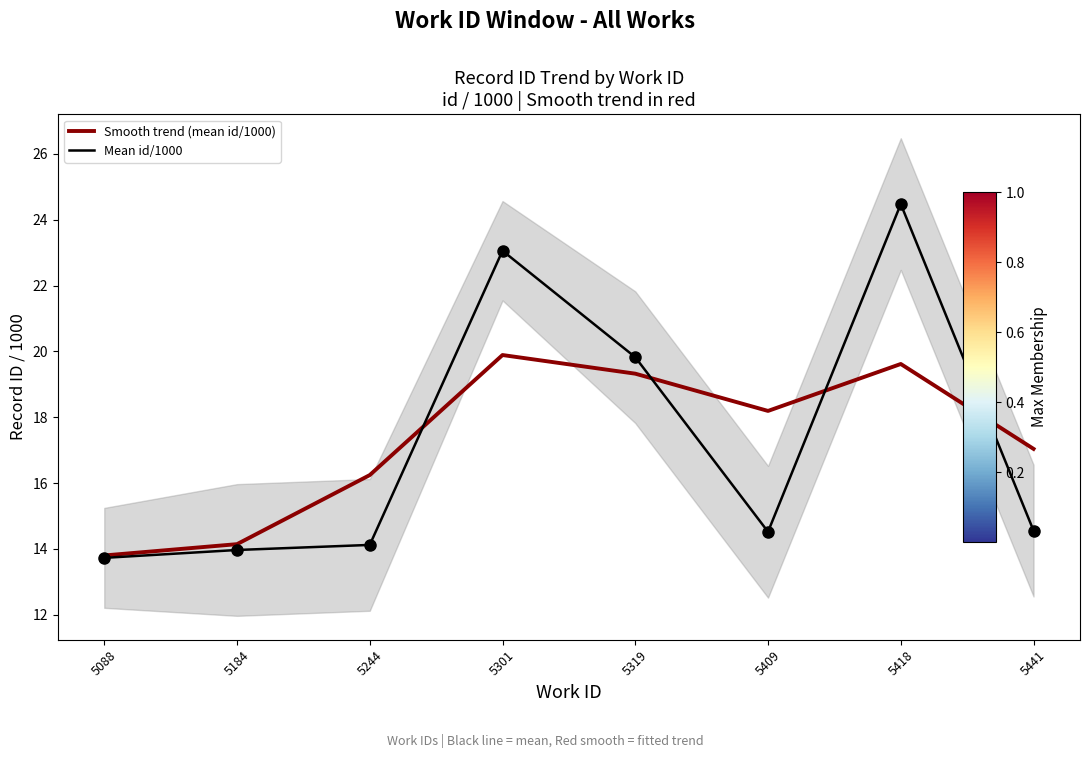

Where does the Smooth trend (mean id/1000) series first go above 18?

5301